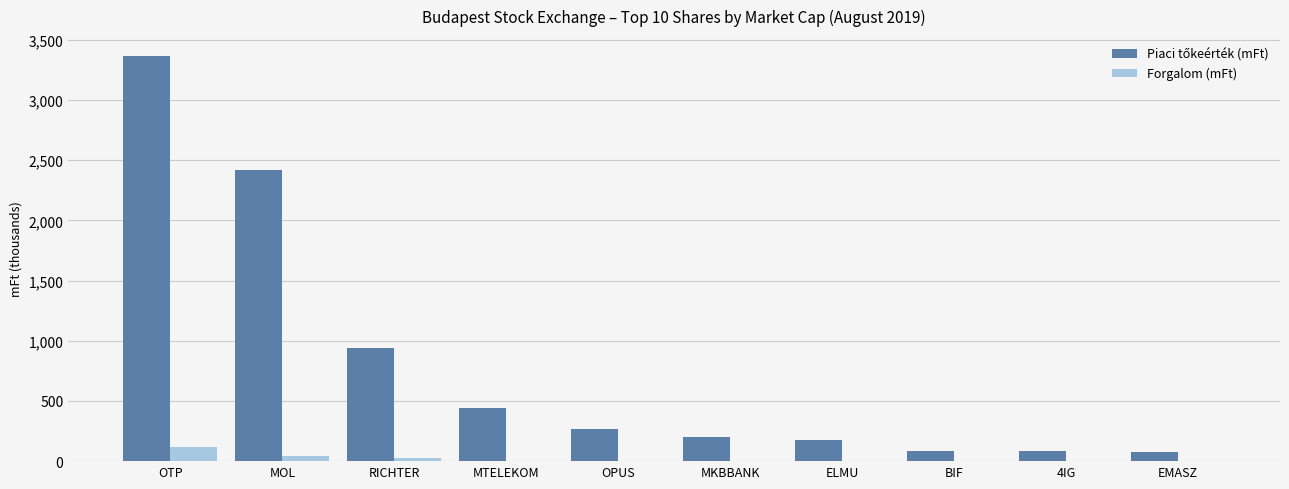

Which label corresponds to the largest value in the chart?

OTP